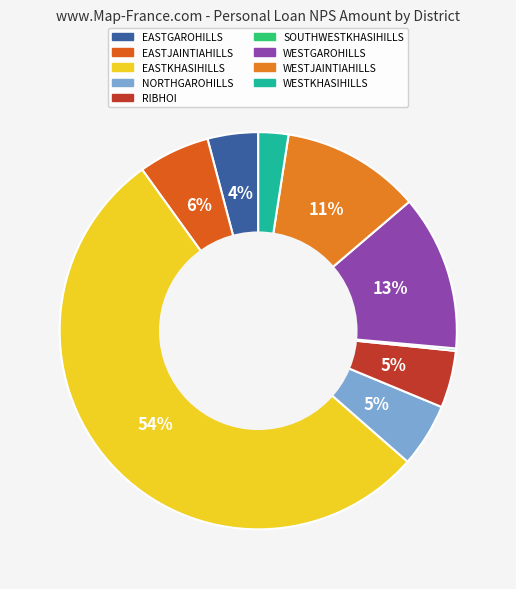

Which slice represents more than half of the pie?

EASTKHASIHILLS